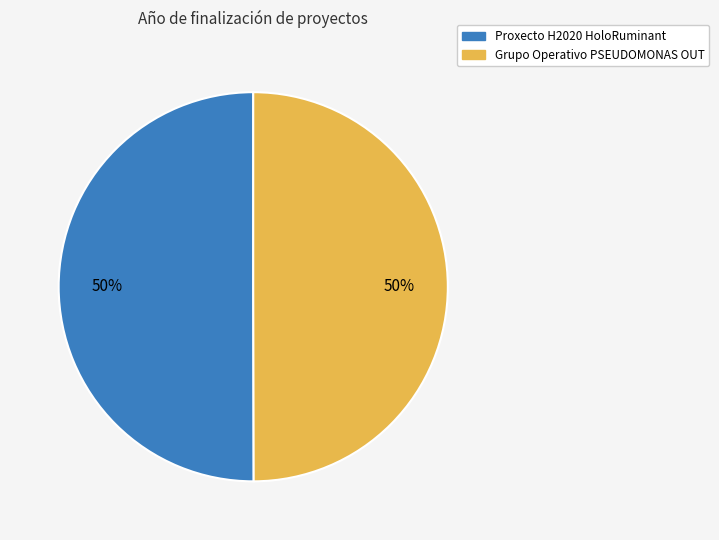

True or false: Grupo Operativo PSEUDOMONAS OUT accounts for 50% of the total.

True